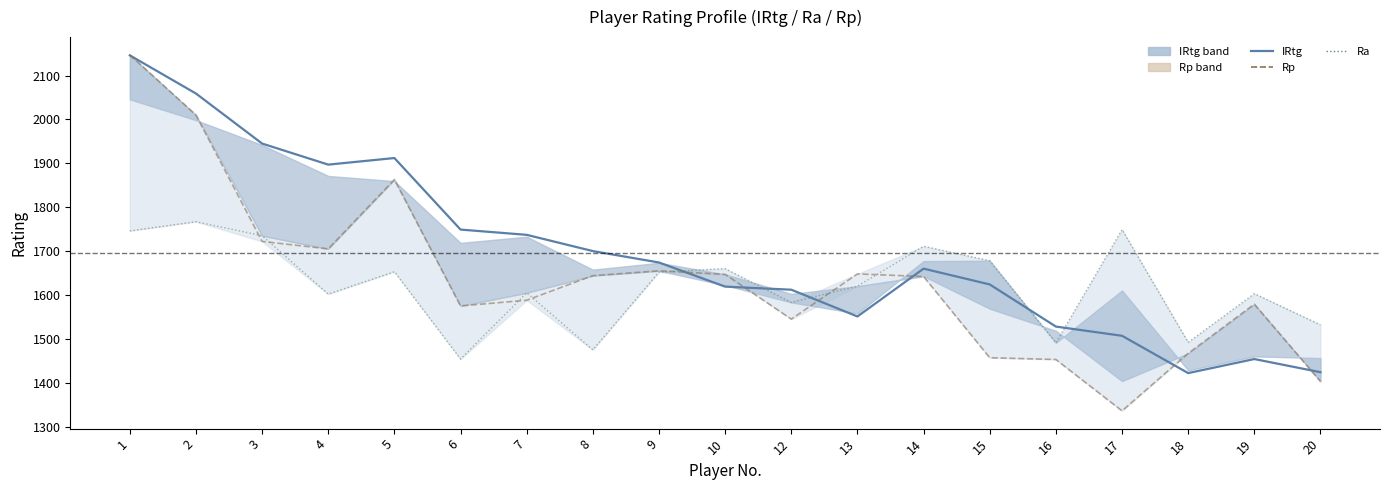

Where does the Rp series first go above 1642?

1